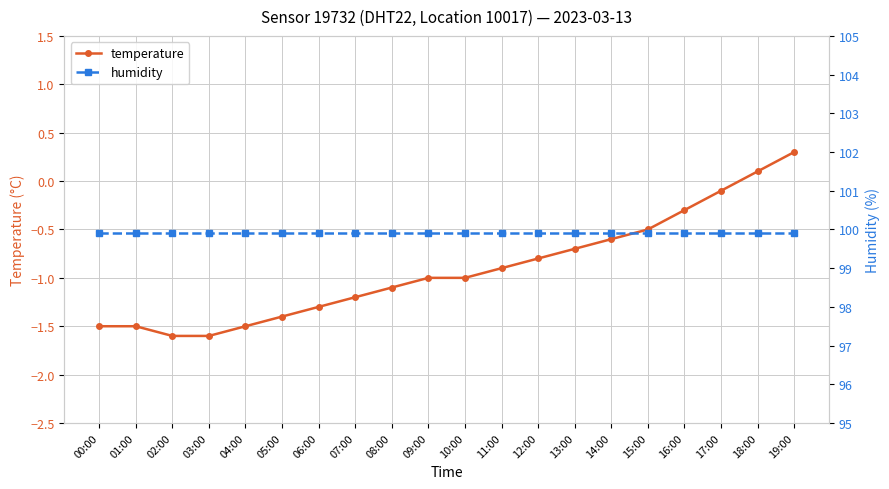

What is the average value of the temperature series?

-0.9